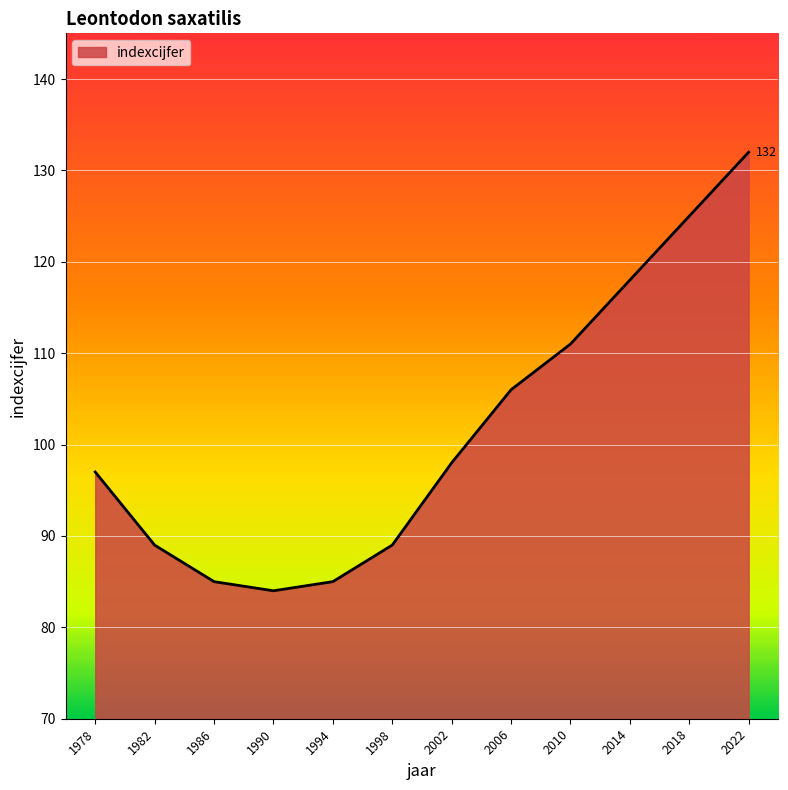

What is the average value?

102